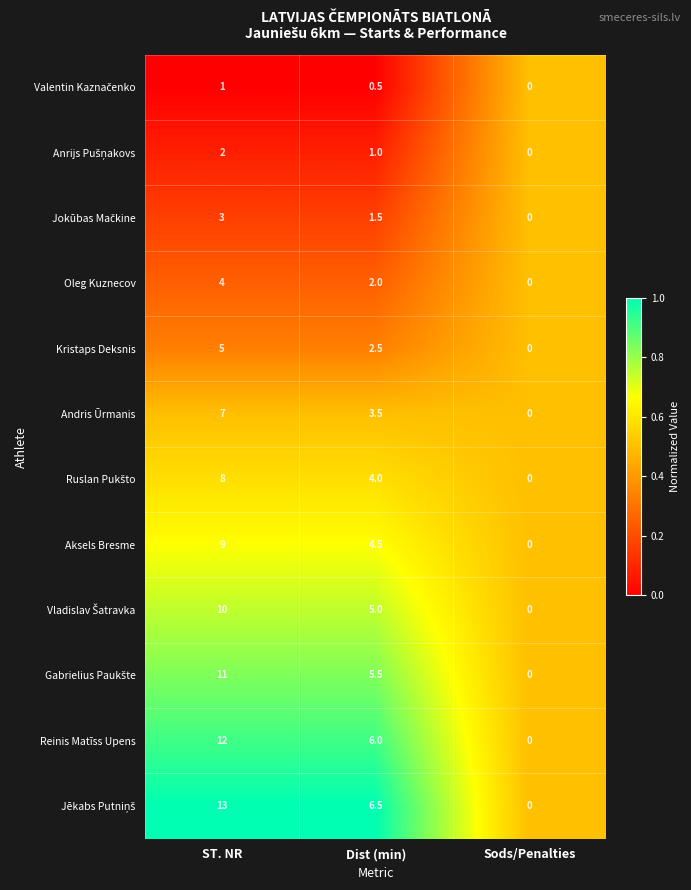

Which category has the lowest value across all series?

Sods/Penalties